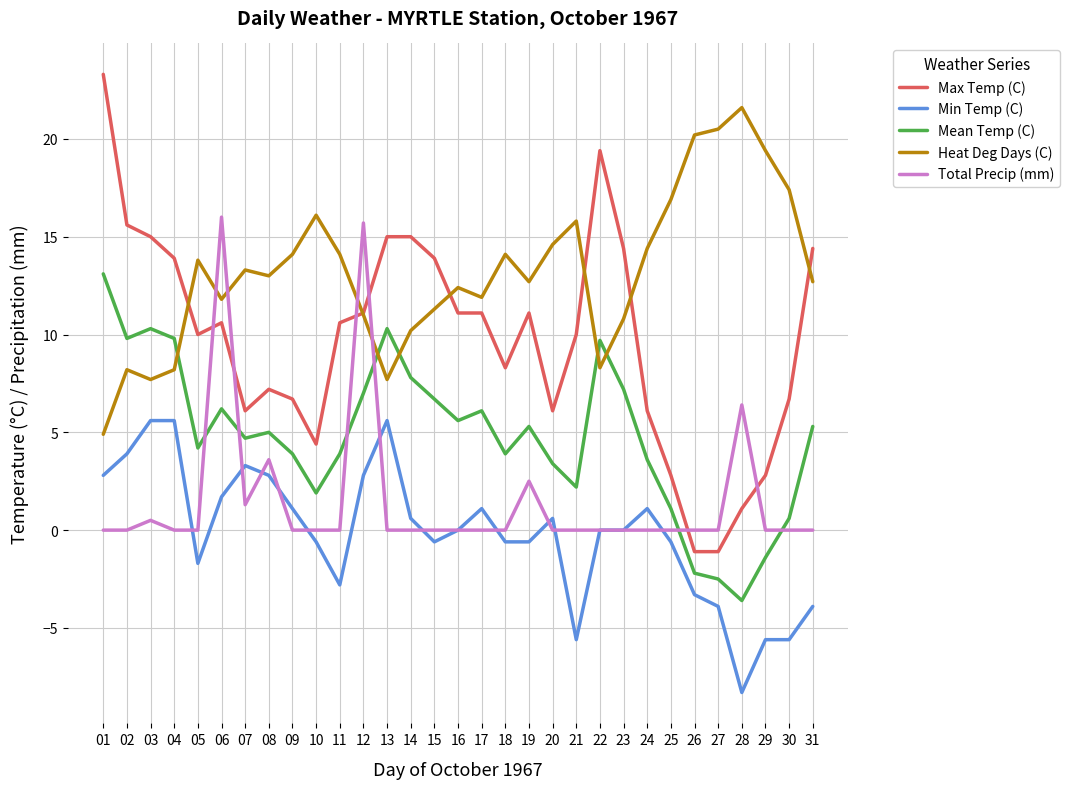

How many intersections are there between Mean Temp (C) and Total Precip (mm)?

6